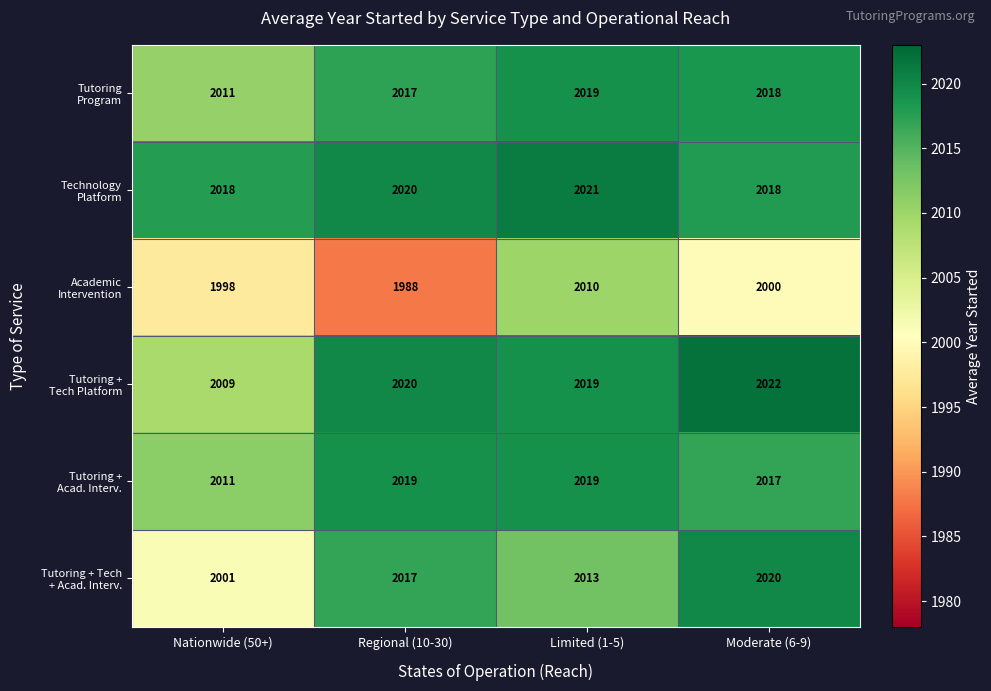

What is the total value across all series at Regional (10-30)?

12081